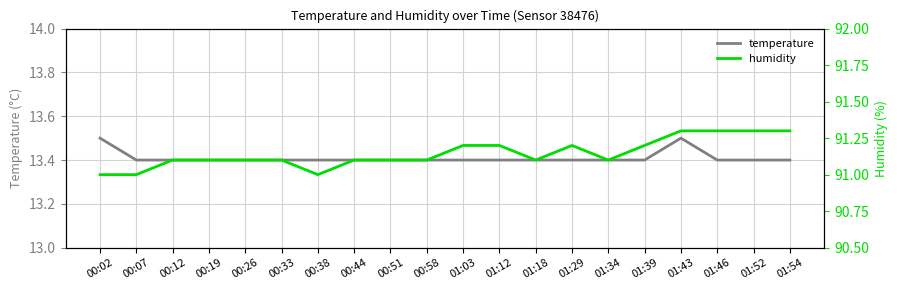

What is the difference between the maximum and minimum values in the temperature series?

0.1